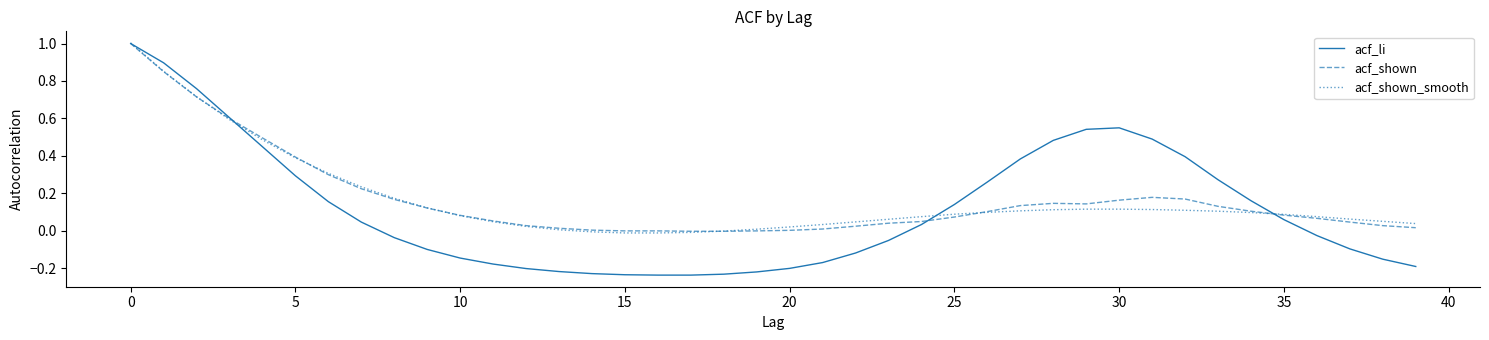

Which series has the largest range (max minus min)?

acf_li